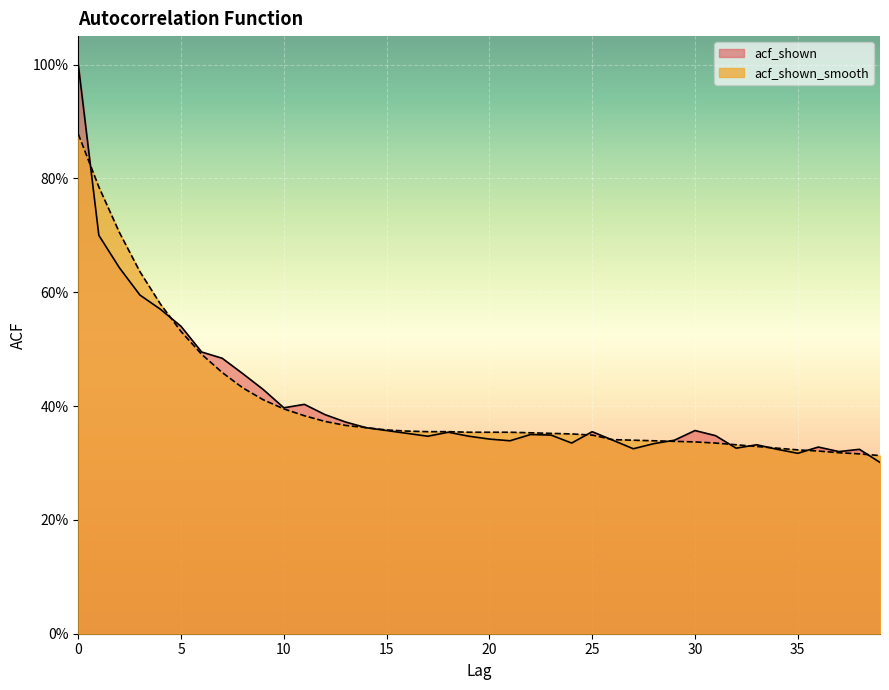

At how many categories does at least one series exceed 0?

40